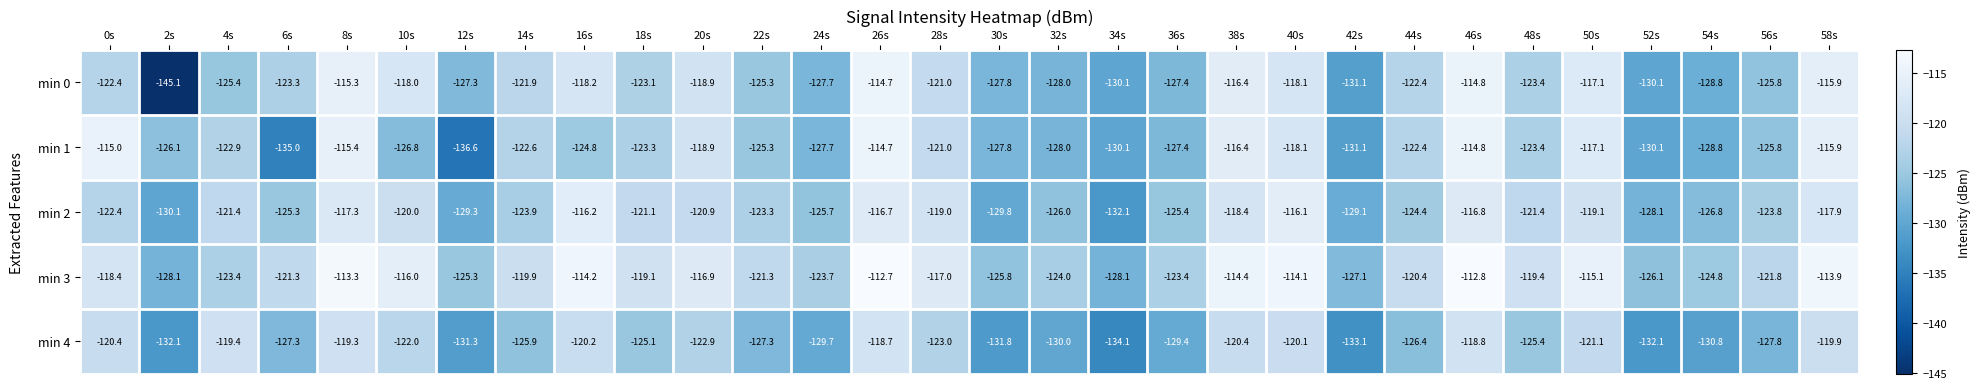

What is the difference between the min 4 values at 8s and 10s?

2.7